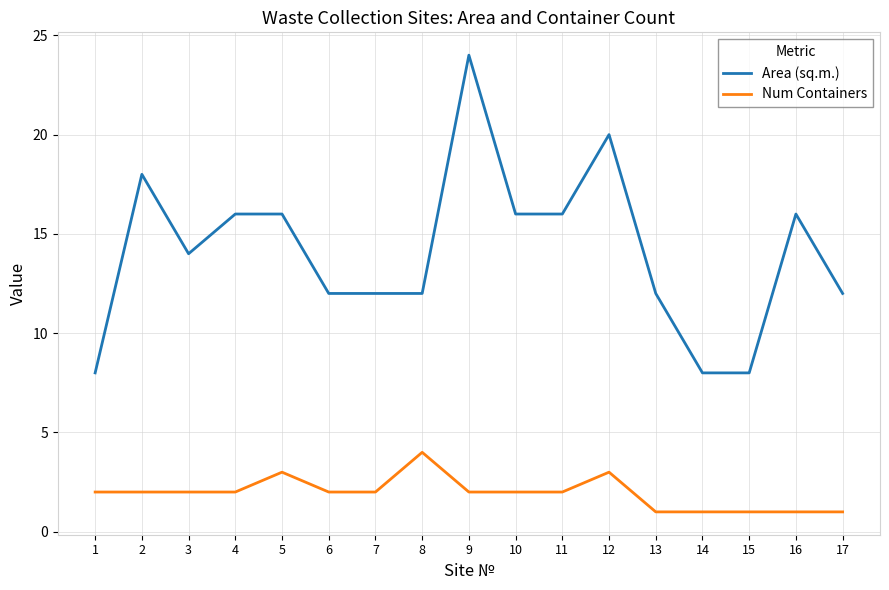

The Area (sq.m.) series shows 39 at 9. True or false?

False